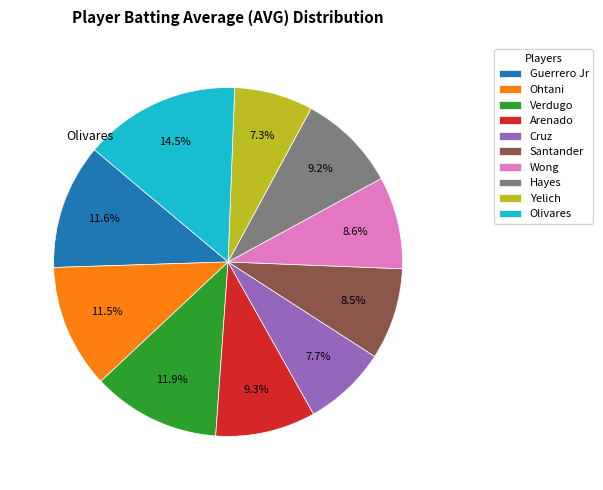

Which slice is the largest?

Olivares